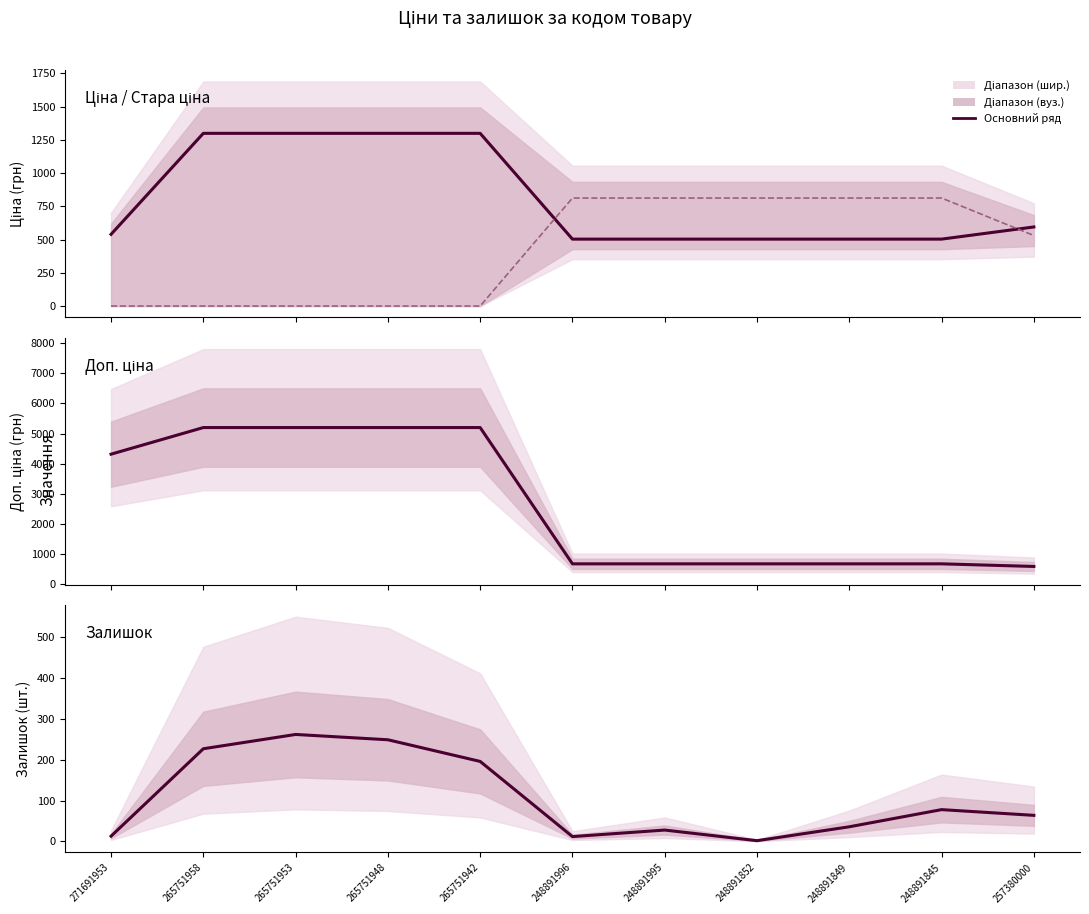

What is the difference between the Стара ціна values at 271691953 and 248891995?

812.5